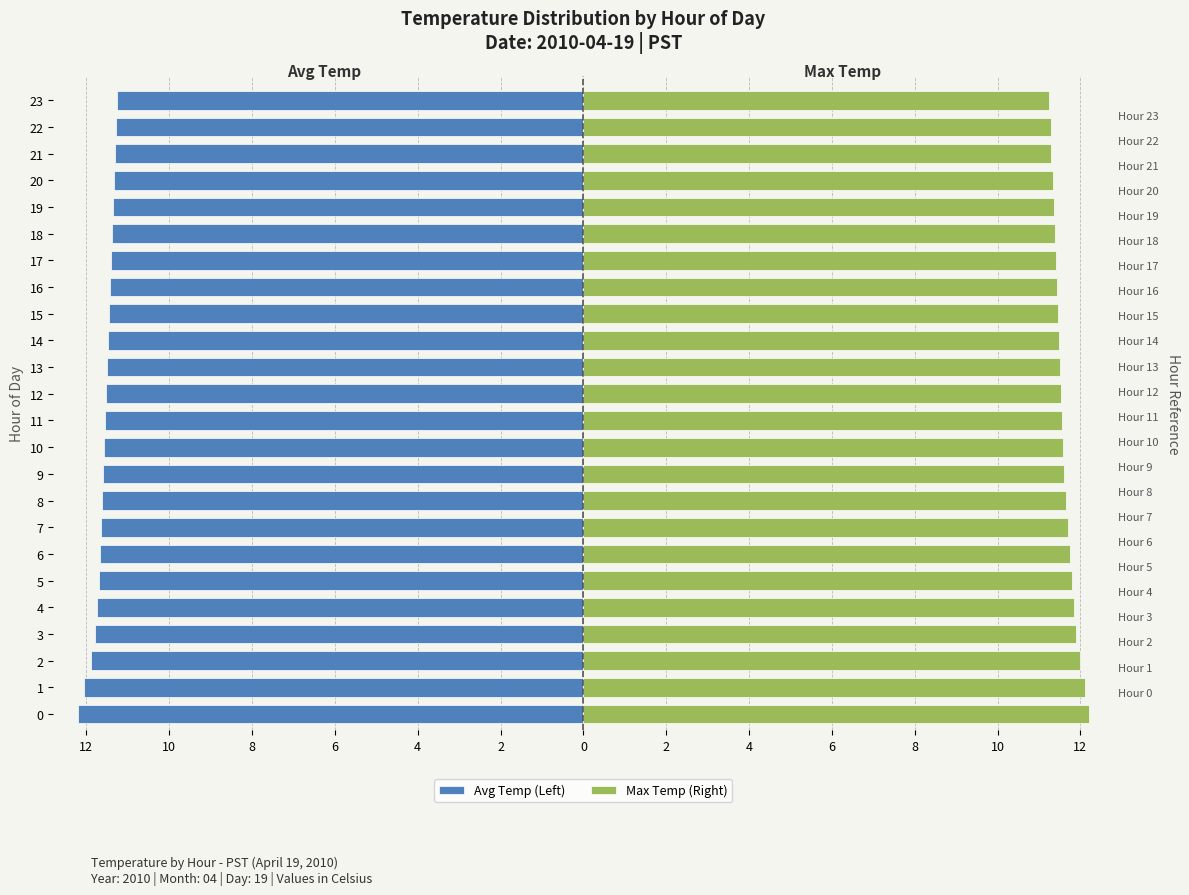

Reading right to left, list all the values displayed in this chart.

Avg Temp (Left): -11.2	-11.3	-11.3	-11.3	-11.3	-11.4	-11.4	-11.4	-11.4	-11.5	-11.5	-11.5	-11.6	-11.6	-11.6	-11.6	-11.7	-11.7	-11.7	-11.8	-11.8	-11.9	-12.1	-12.2
Max Temp (Right): 11.2	11.3	11.3	11.3	11.3	11.4	11.4	11.4	11.4	11.5	11.5	11.5	11.6	11.6	11.6	11.7	11.7	11.8	11.8	11.8	11.9	12.0	12.1	12.2